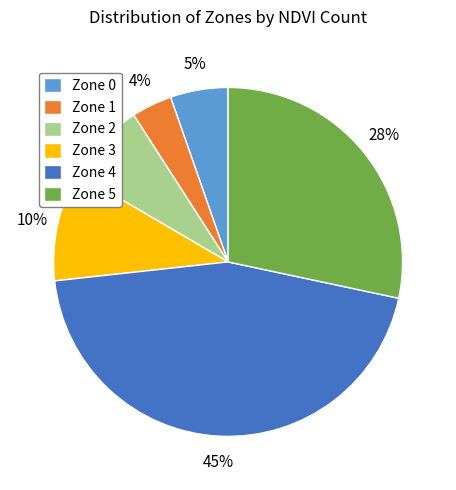

Between Zone 0 and Zone 4, which is larger?

Zone 4